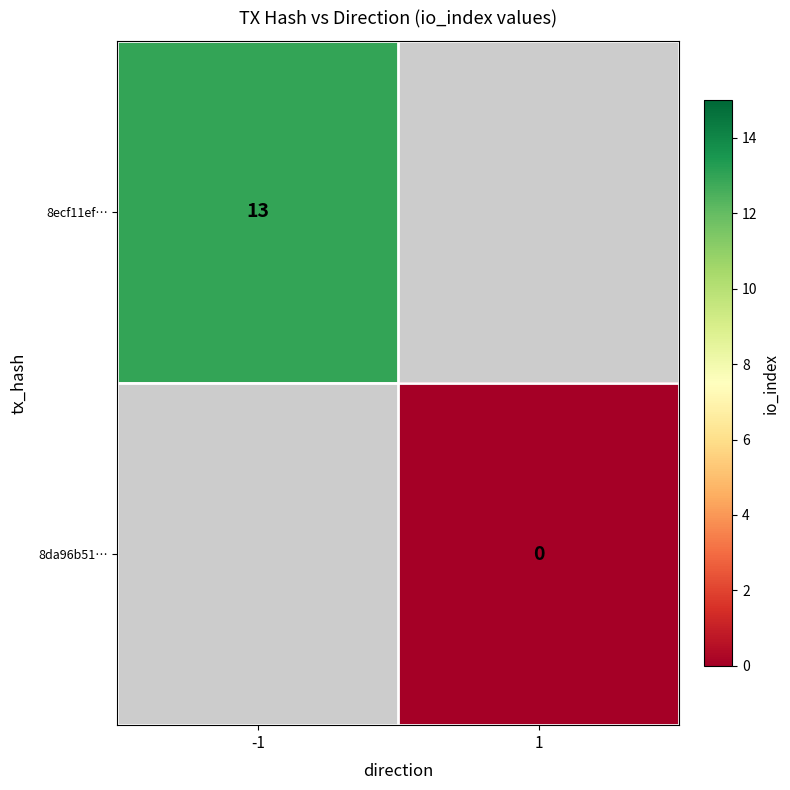

True or false: 8ecf11ef… has a value of 13 at -1.

True